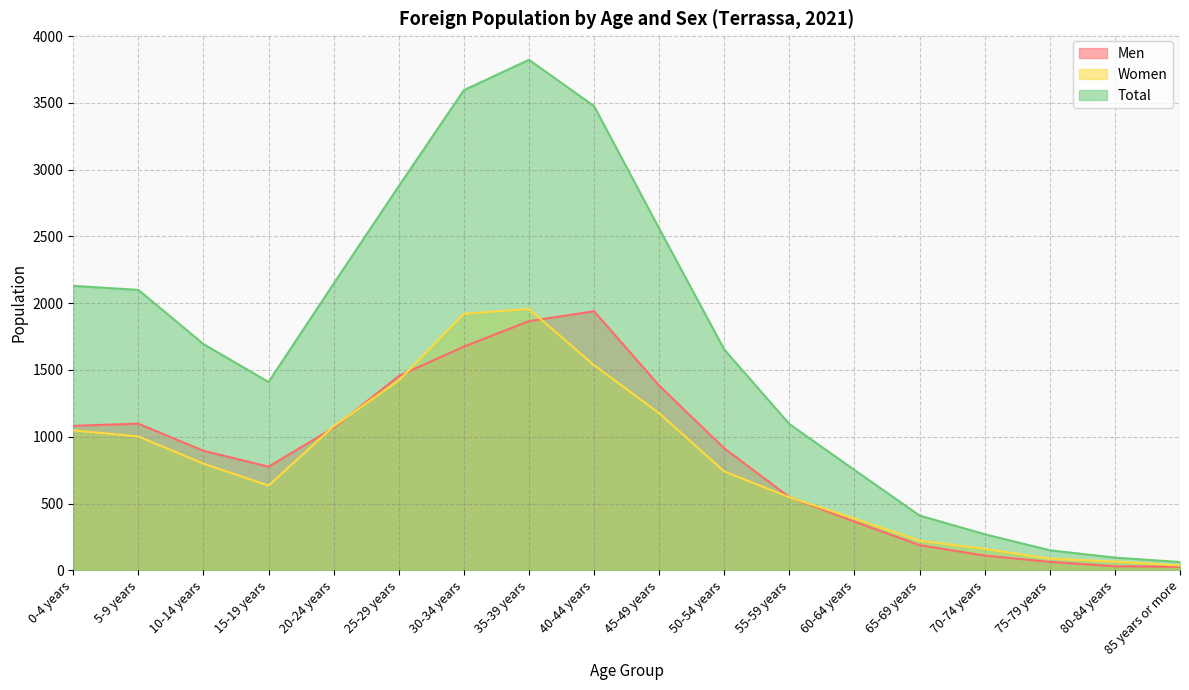

The value of Women at 70-74 years is 160. True or false?

True